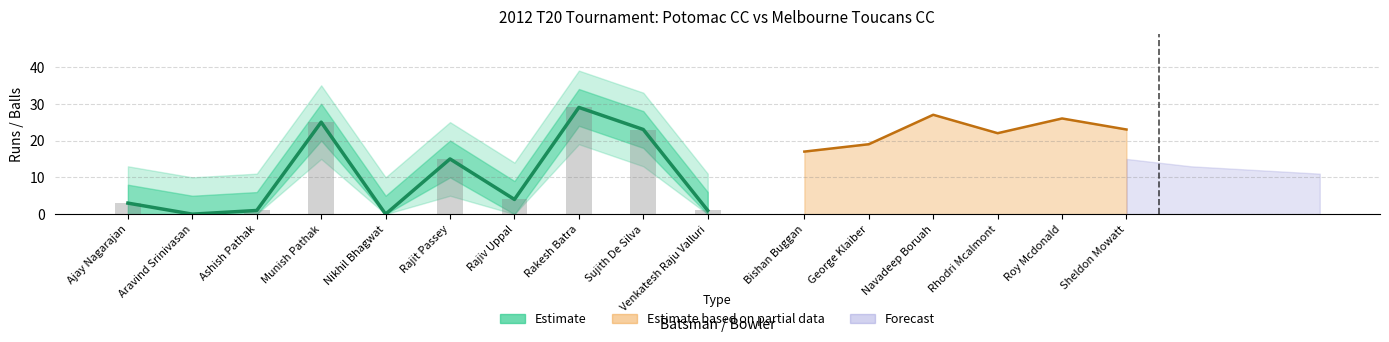

What is the label of the 5th bar from the right?

Rajit Passey